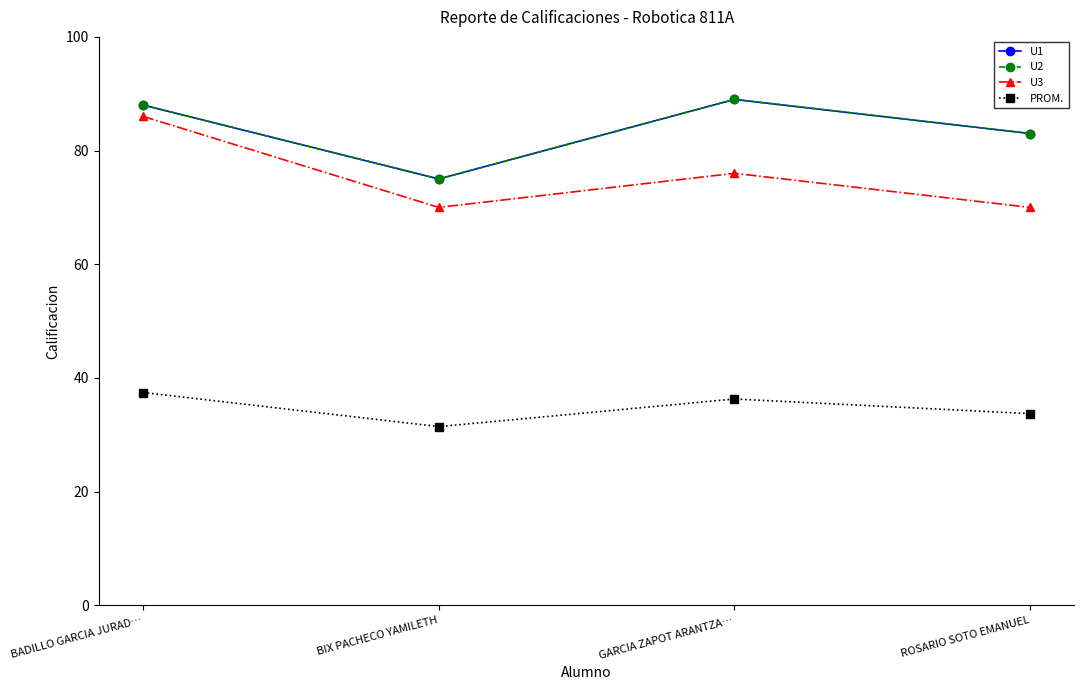

Does the chart have visible grid lines?

No